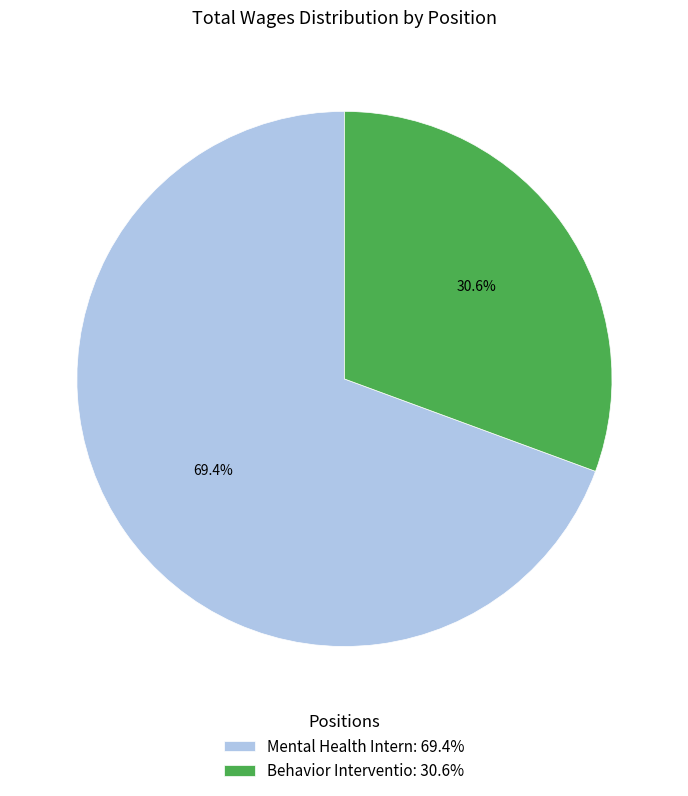

To the nearest percent, what is the average slice percentage?

50%